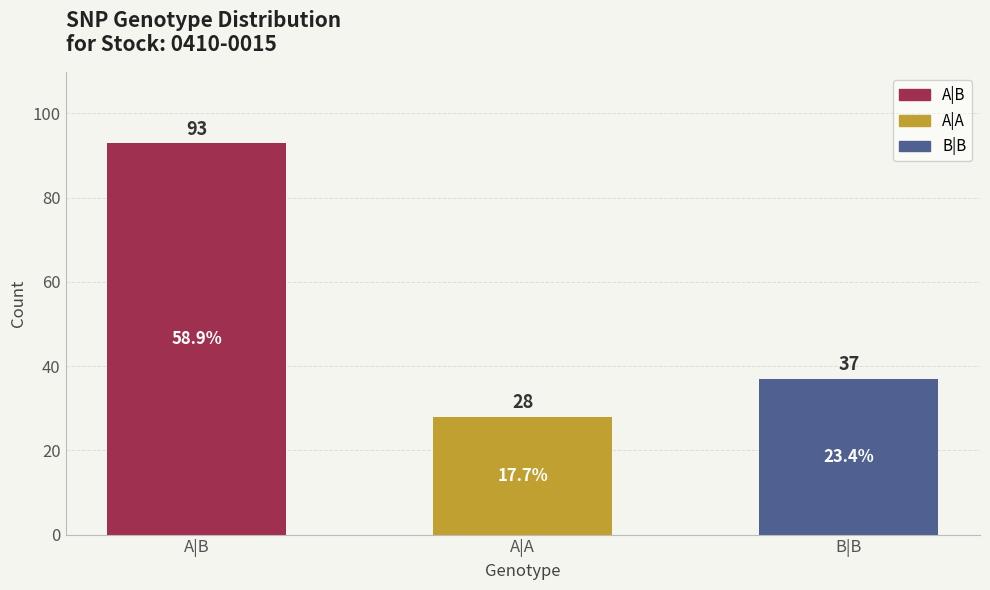

List the labels in order of value, smallest first.

A|A, B|B, A|B